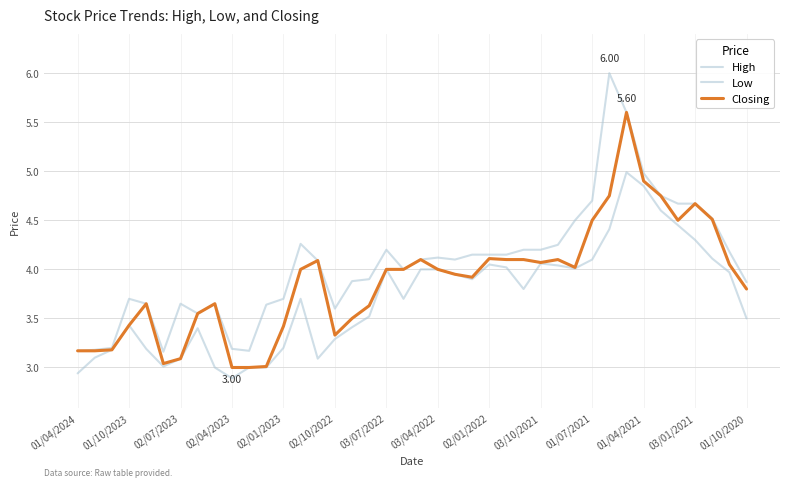

Does the chart have visible grid lines?

Yes